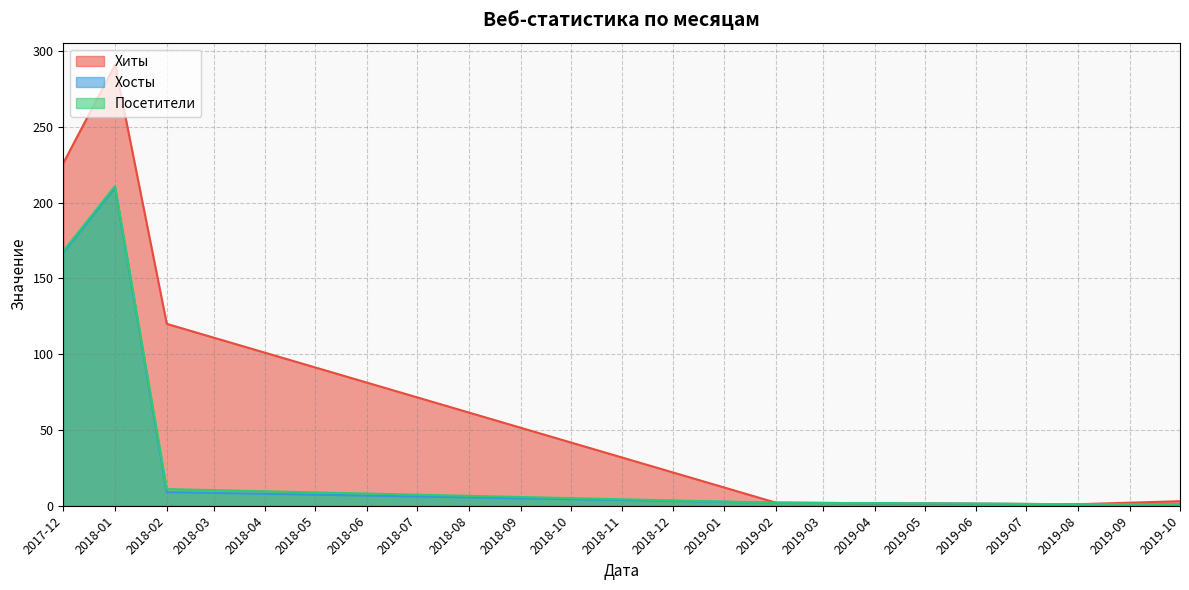

True or false: Хиты has a value of 410 at 2018-01.

False